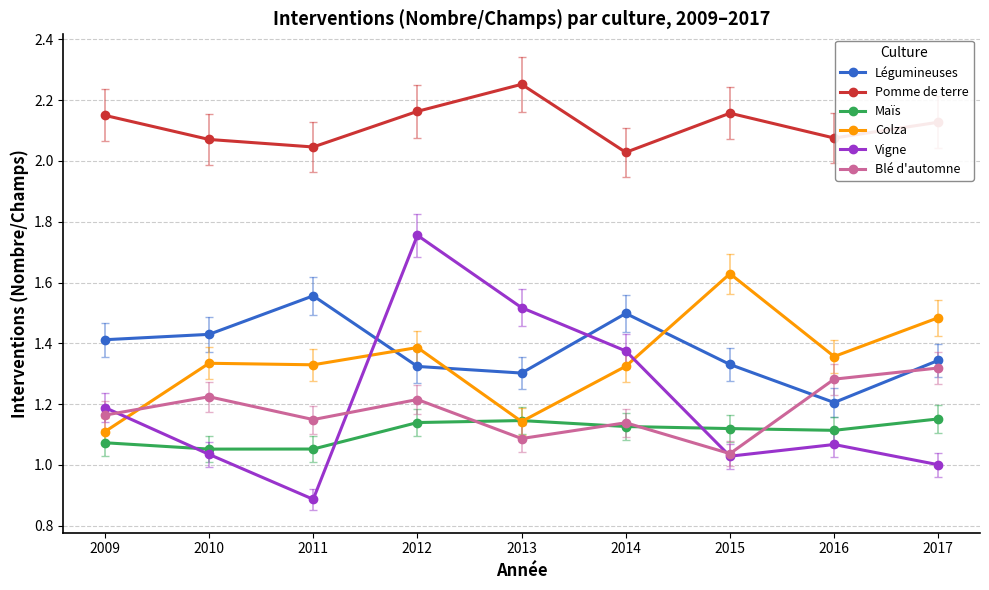

At which category does Légumineuses reach its first local valley?

2013